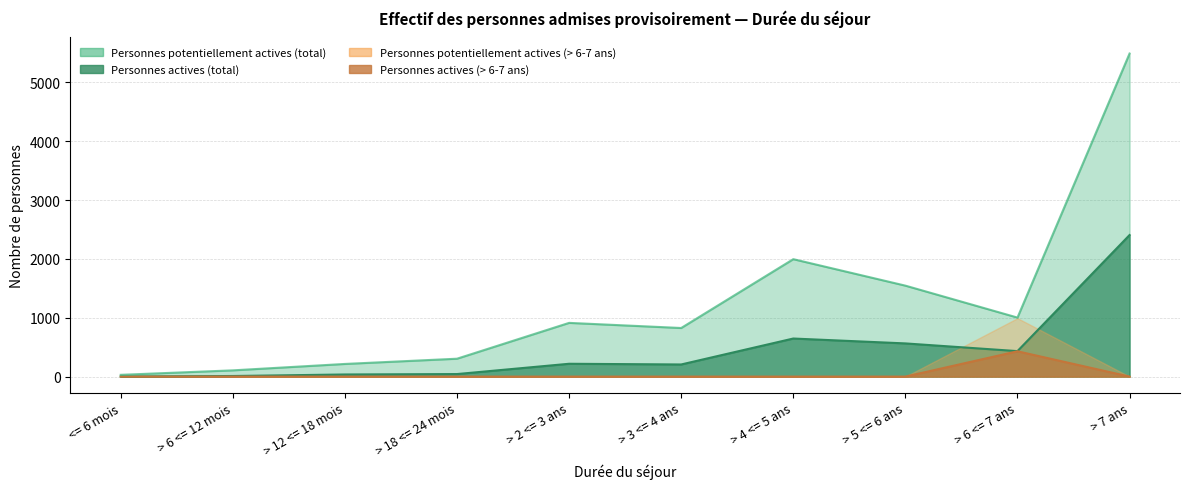

At which category does Personnes actives (total) reach its first local peak?

> 2 <= 3 ans